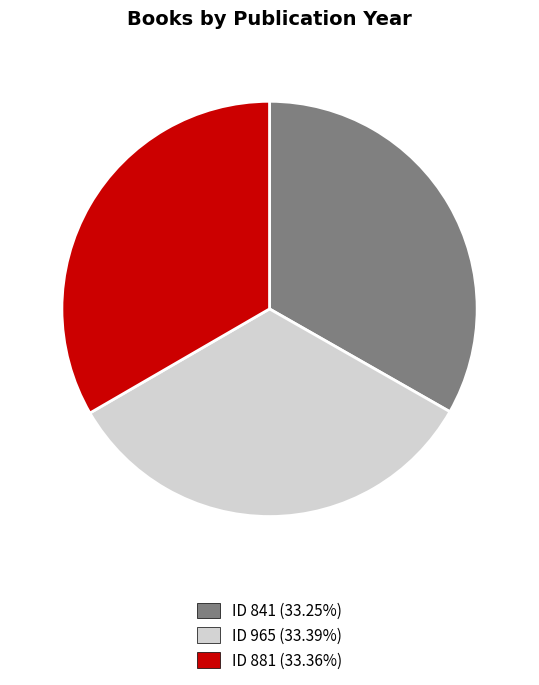

Is there a majority slice in this chart?

No